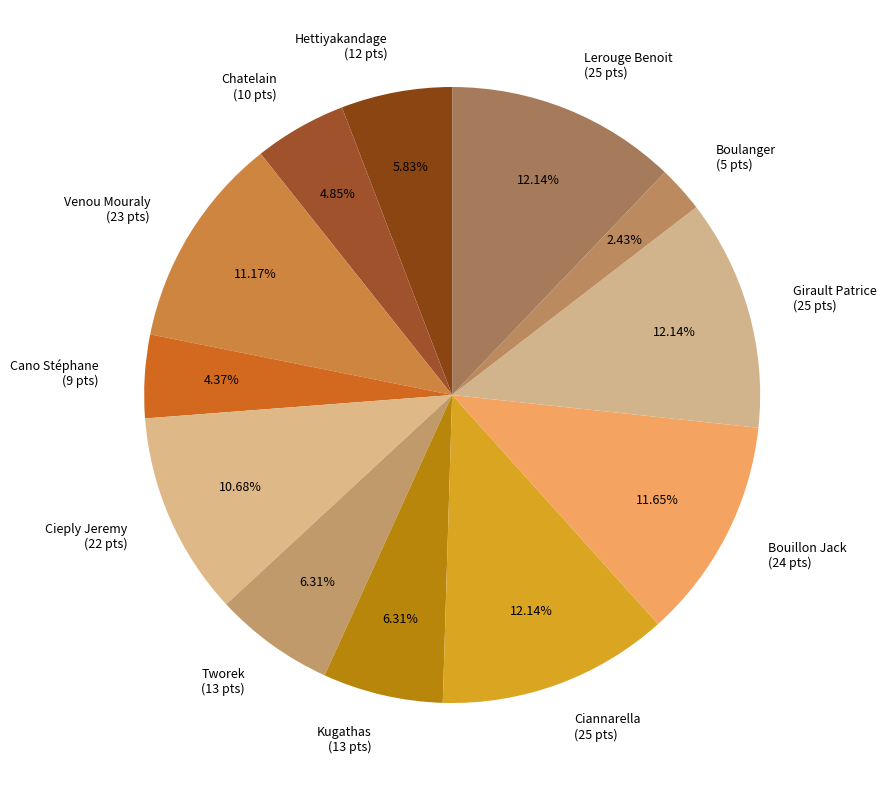

Does Cano Stéphane (9 pts) account for over 50% of the chart?

No